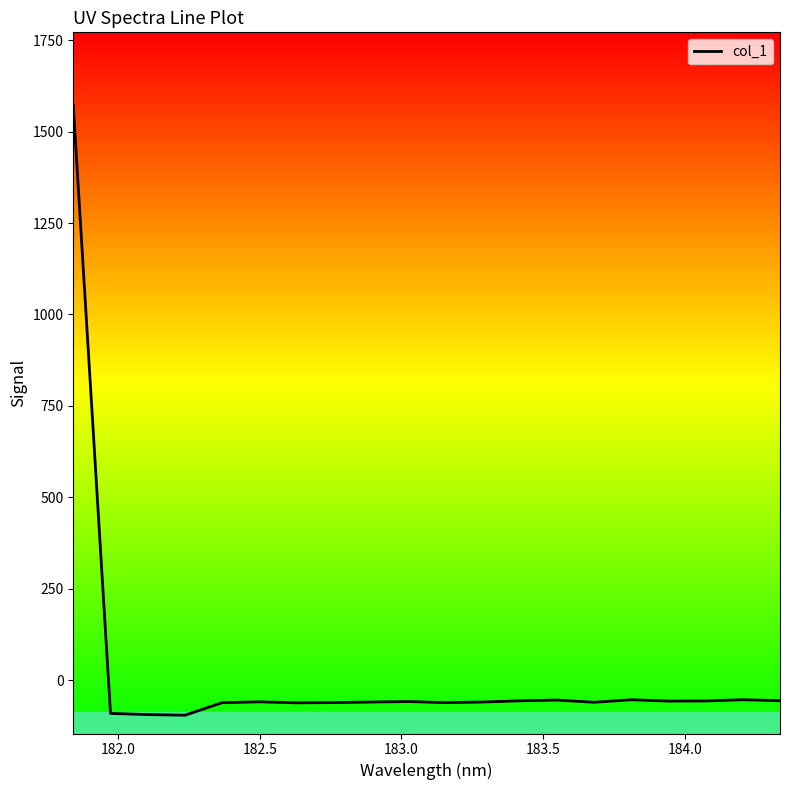

What is the maximum value shown in the chart?

1571.3